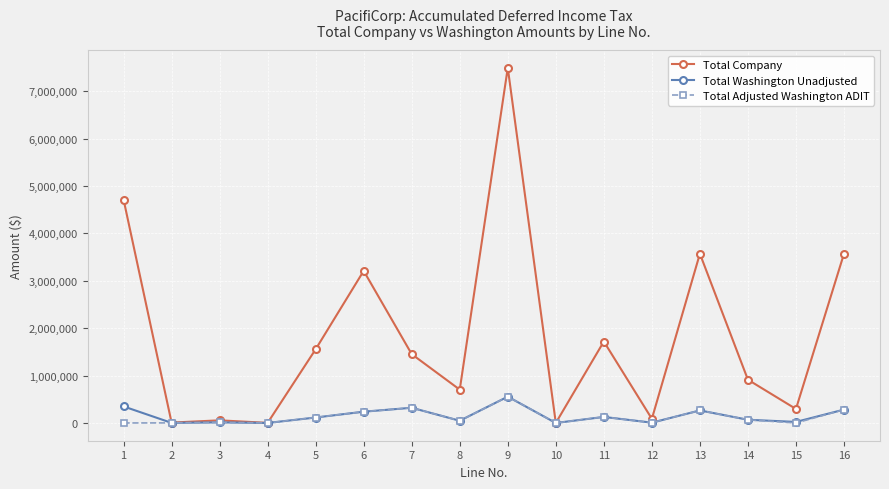

What is the highest value of the Total Adjusted Washington ADIT series?

555303.5